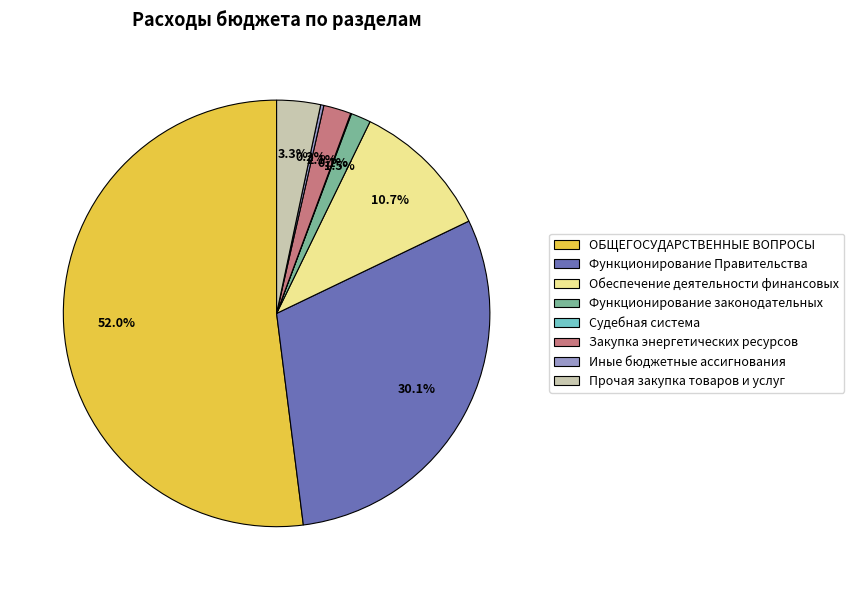

To the nearest percent, what percentage of the pie is Прочая закупка товаров и услуг?

3%